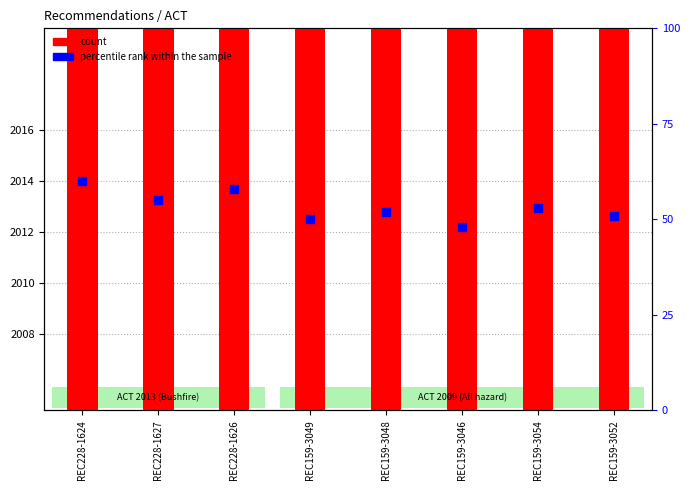

Which series has the widest spread of Y values?

percentile rank within the sample